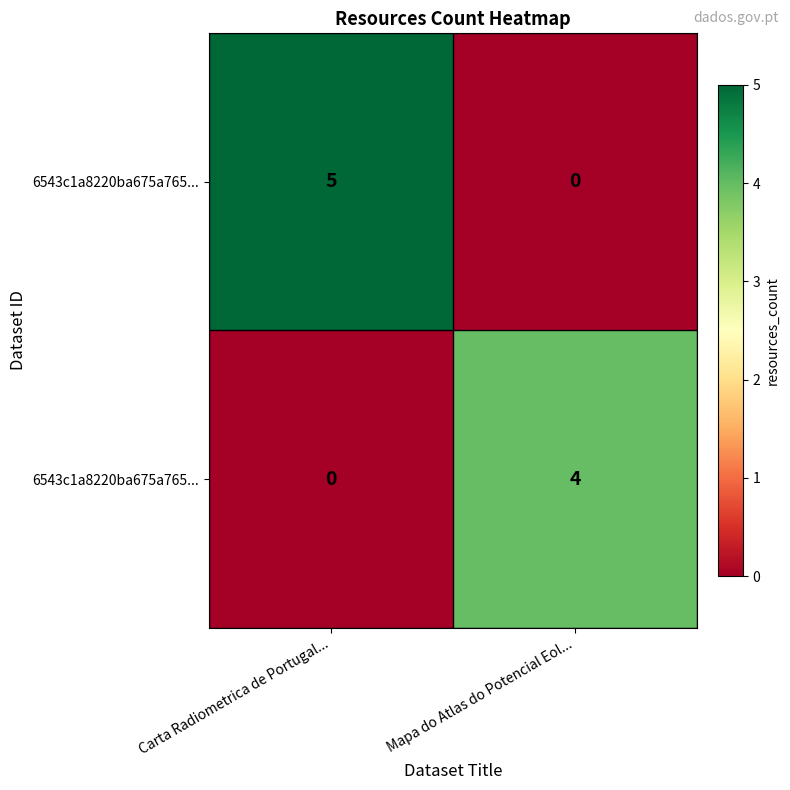

Which category has the highest value across all series?

Carta Radiometrica de Portugal...